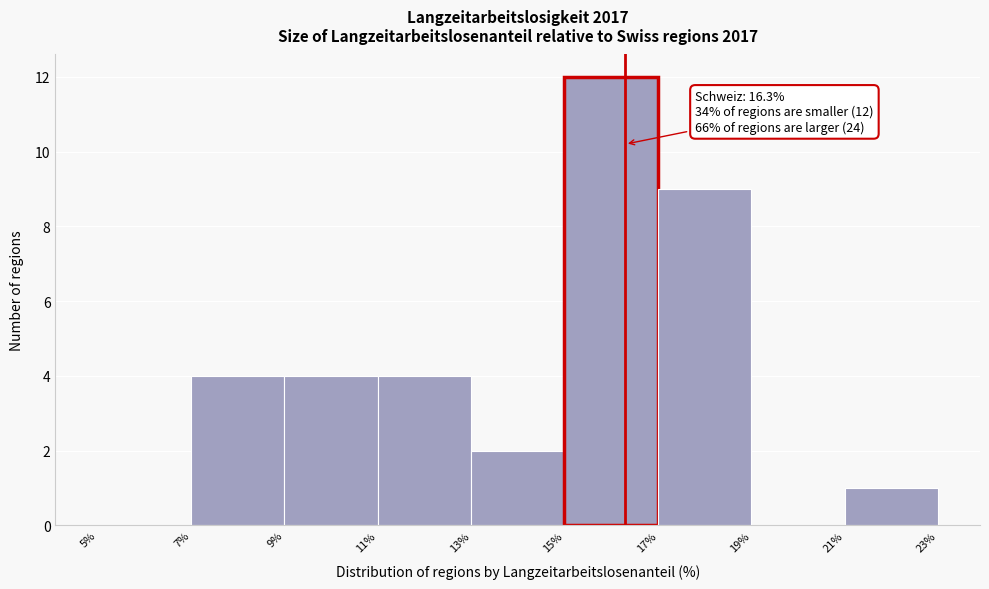

Which range on the x-axis has the tallest bar?

15% to 17%